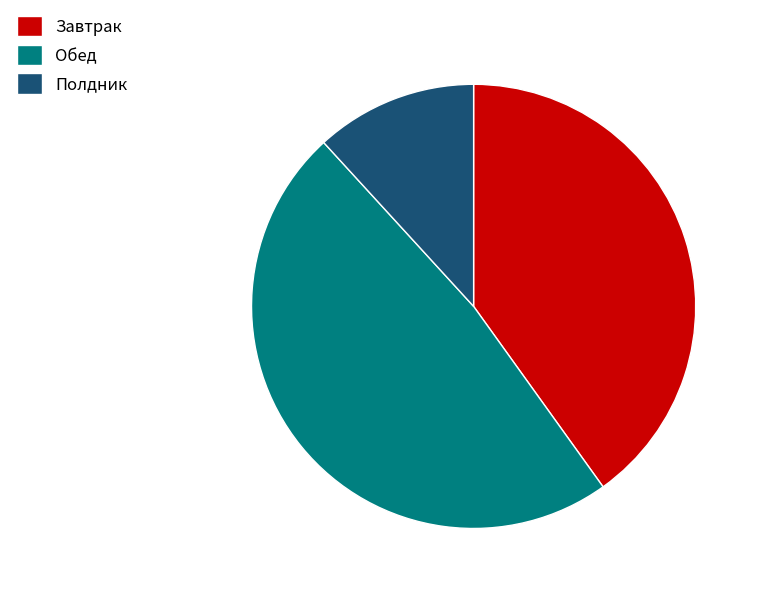

Which has a higher value, Завтрак or Обед?

Обед